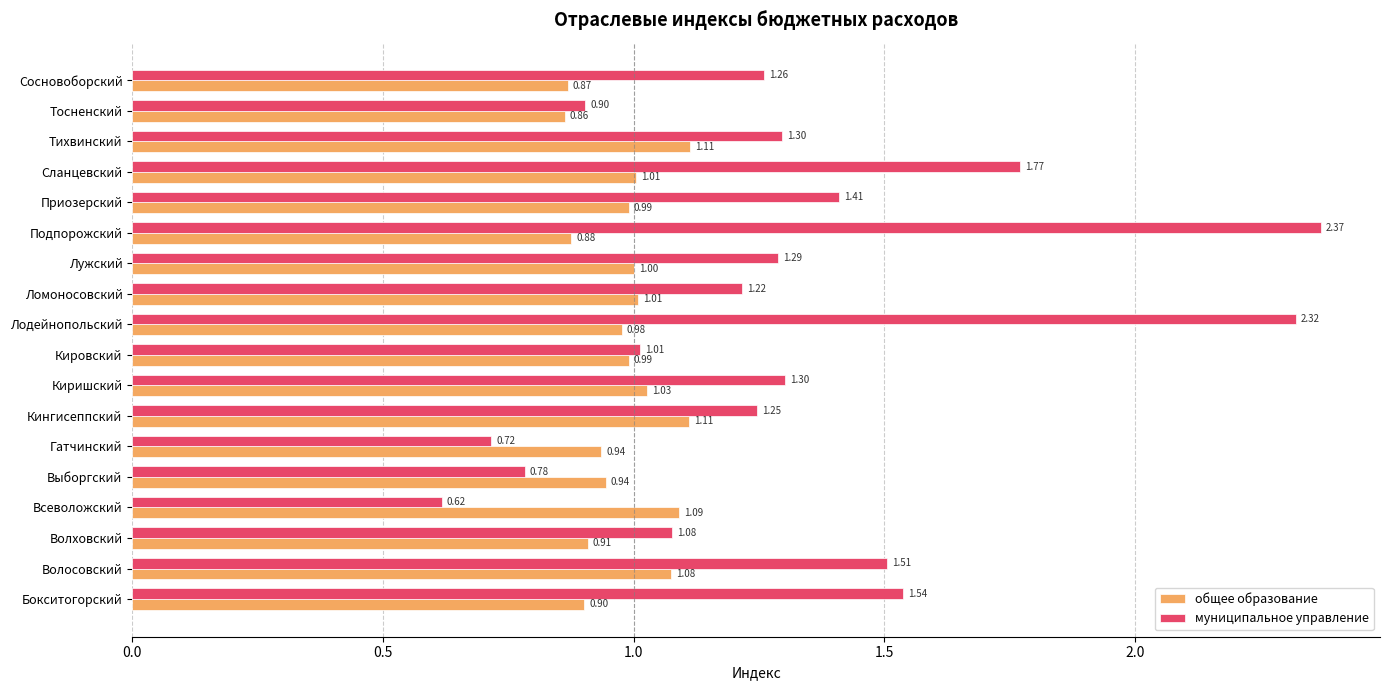

What is the difference between the second highest and minimum values in the общее образование series?

0.2